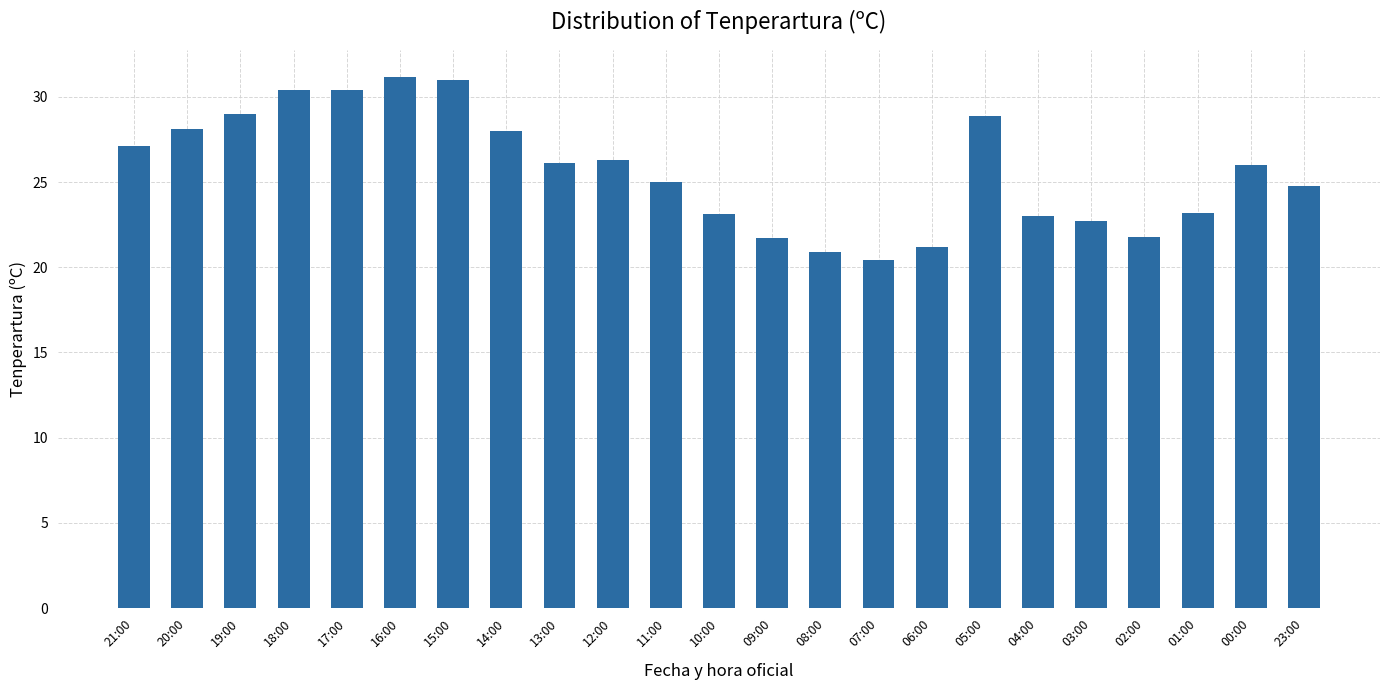

What is the greatest value displayed?

31.2